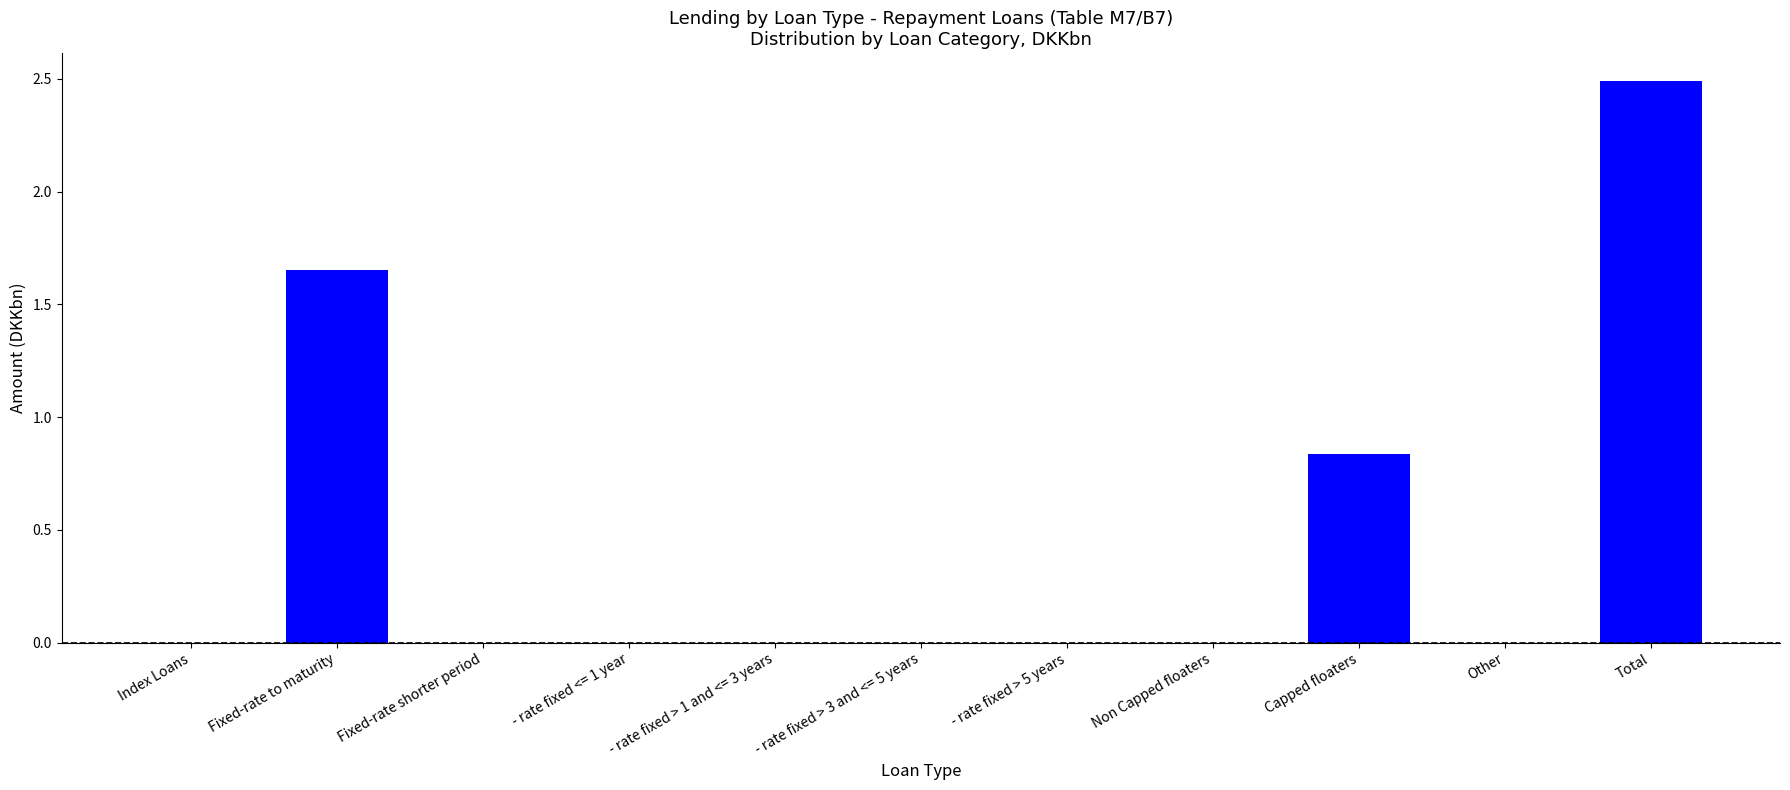

Which category has the highest value across all series?

Total